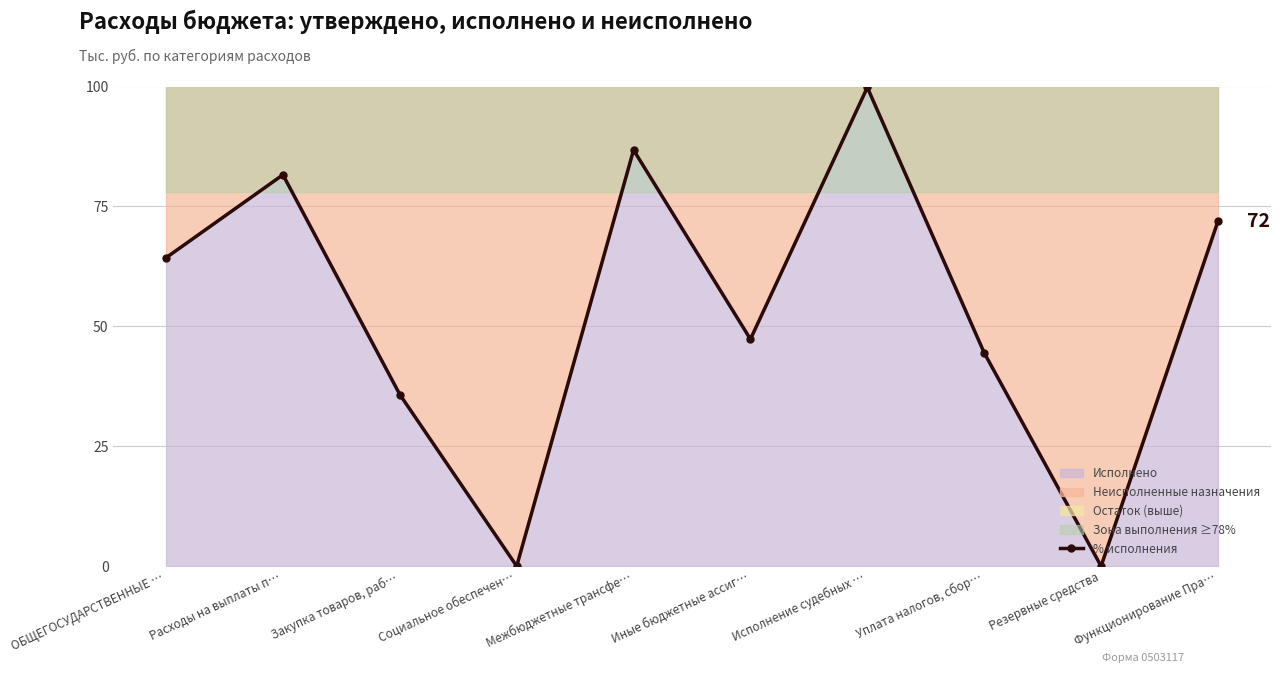

Rank the categories by value from highest to lowest.

Исполнение судебных …, Межбюджетные трансфе…, Расходы на выплаты п…, Функционирование Пра…, ОБЩЕГОСУДАРСТВЕННЫЕ …, Иные бюджетные ассиг…, Уплата налогов, сбор…, Закупка товаров, раб…, Социальное обеспечен…, Резервные средства